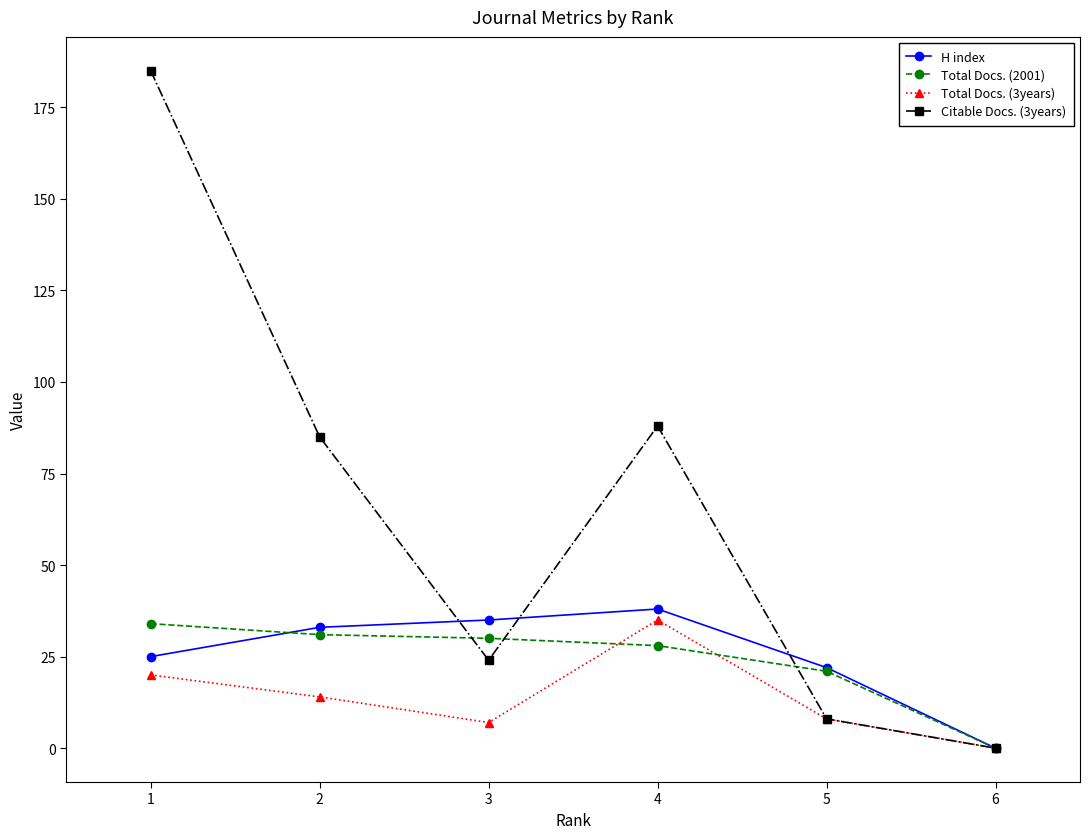

What is the difference between the highest and lowest values at 1?

165